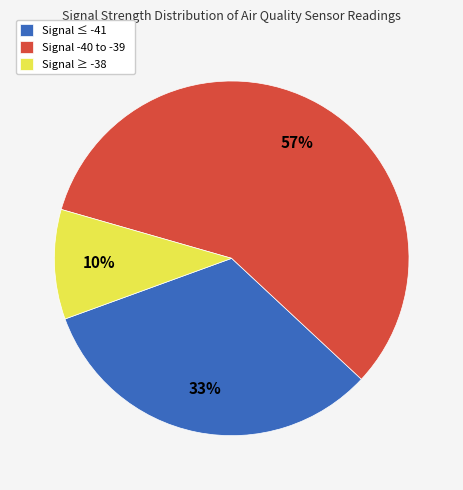

Is there a majority slice in this chart?

Yes